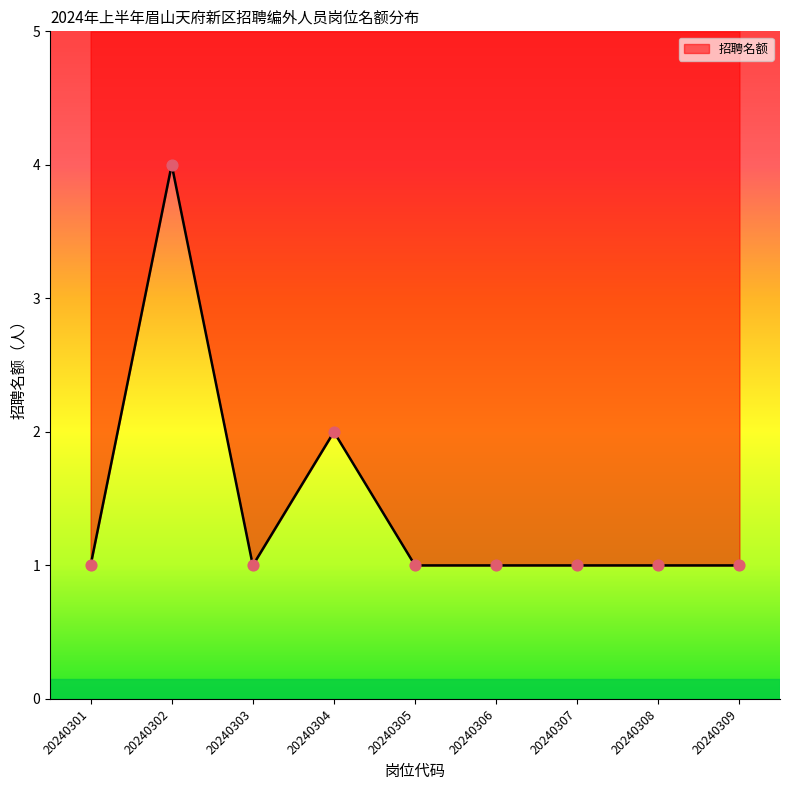

What is the ratio of the value at 20240309 to the value at 20240305?

1.0